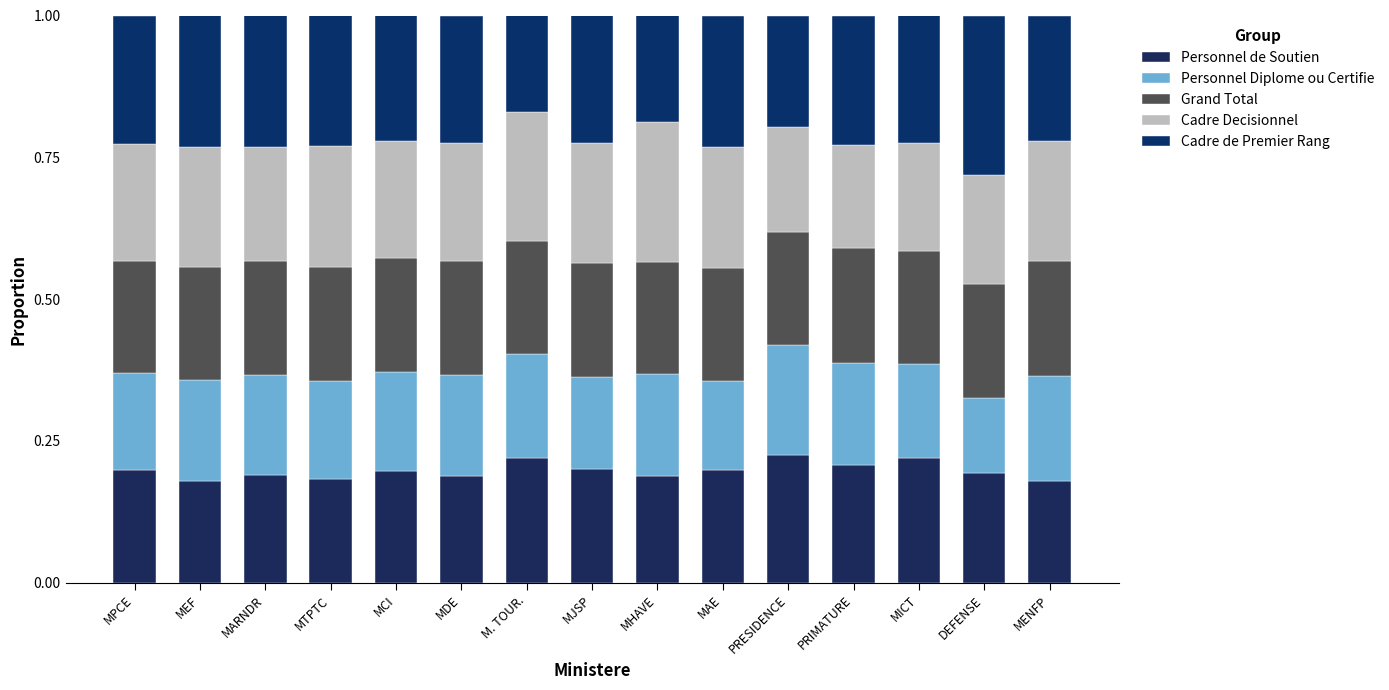

Are the bars horizontal?

No